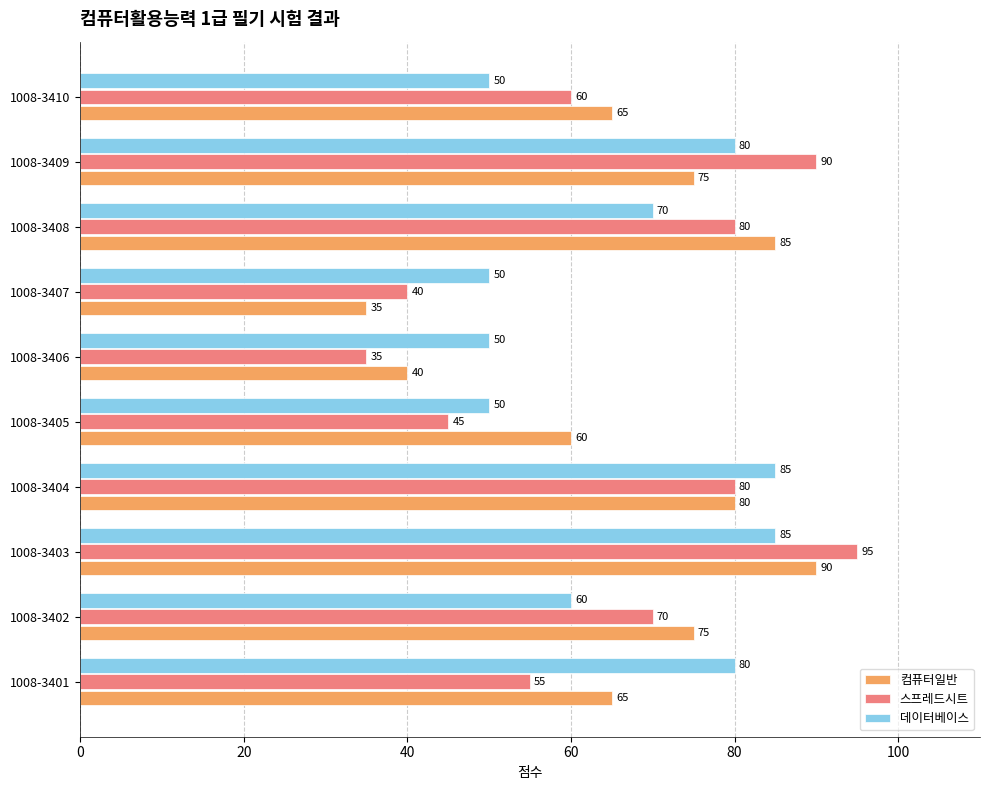

Which series changed the most between 1008-3404 and 1008-3410?

데이터베이스